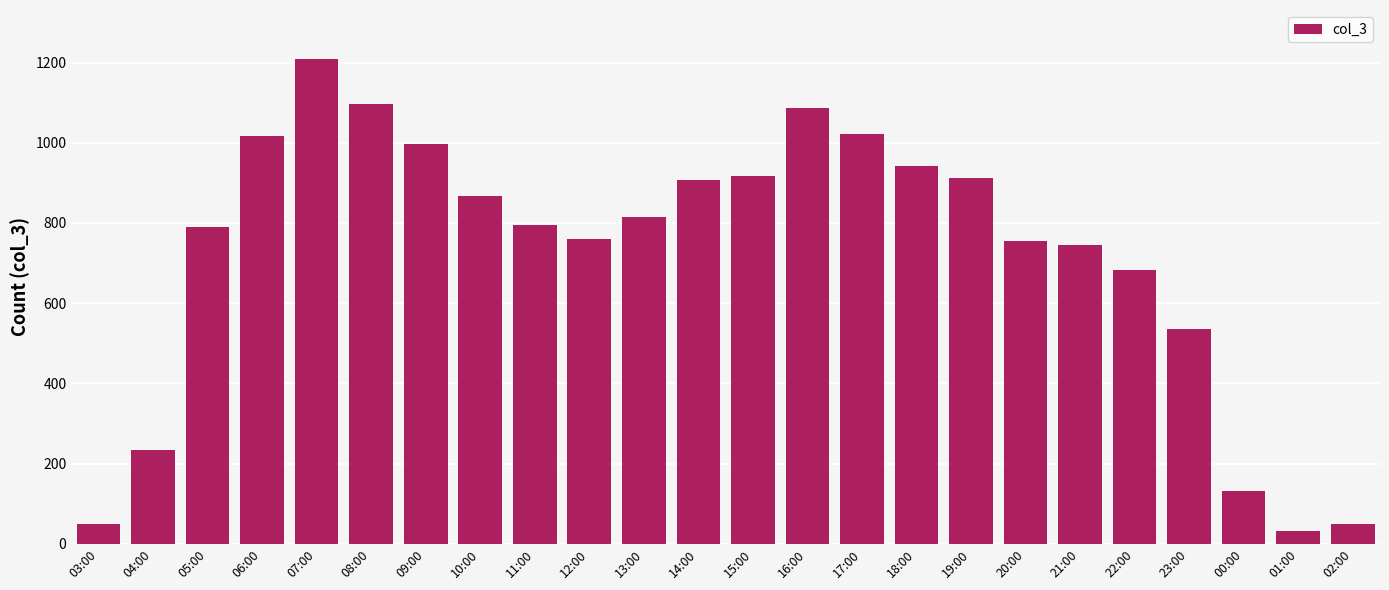

What is the difference between the maximum and minimum values?

1179